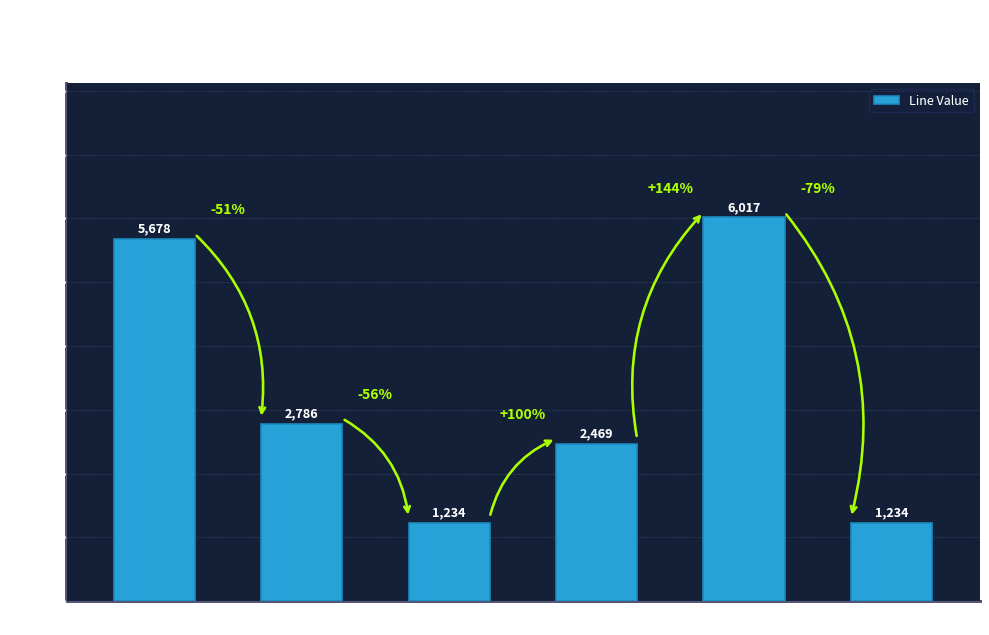

At which label does the data first exceed 2785?

Slno 1